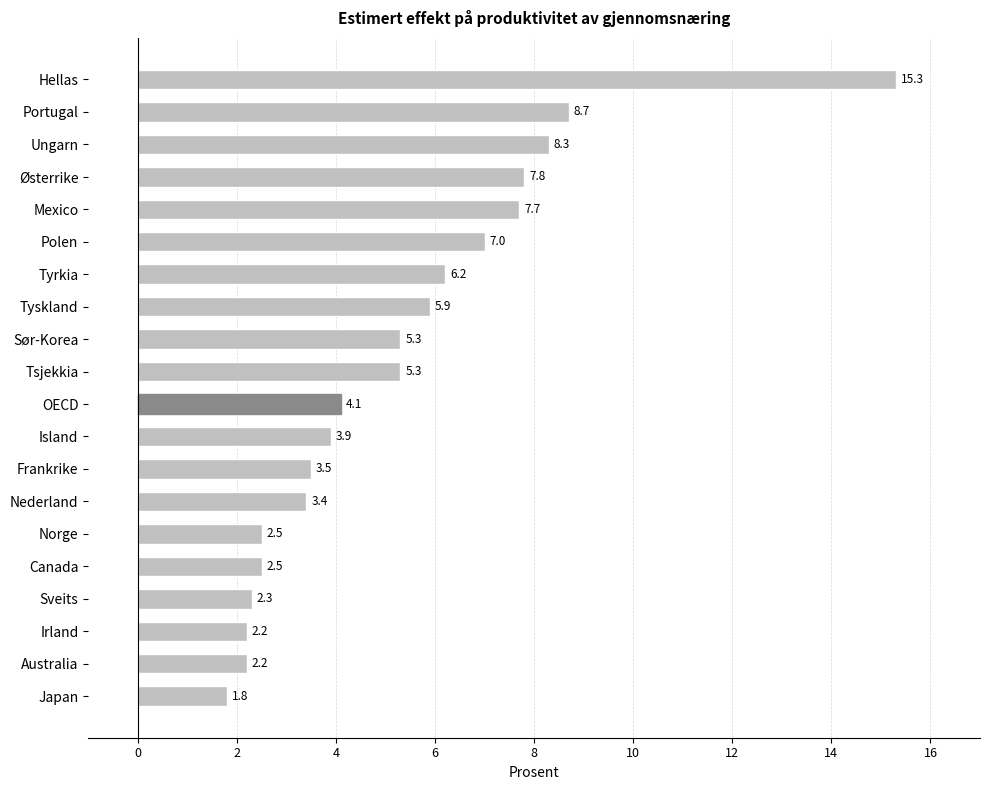

Which has a higher value, Tyrkia or Tsjekkia?

Tyrkia